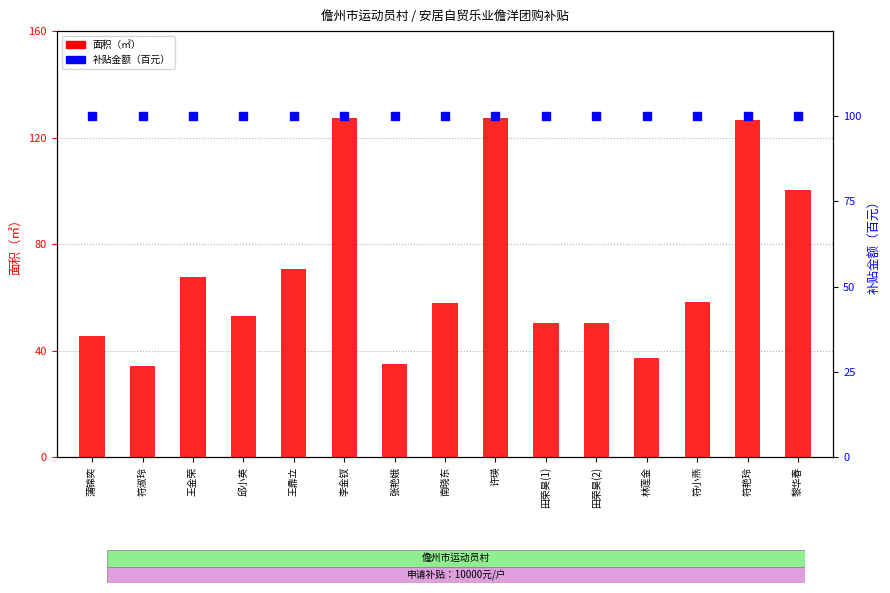

What is the total value across all series at 王金荣?

167.8